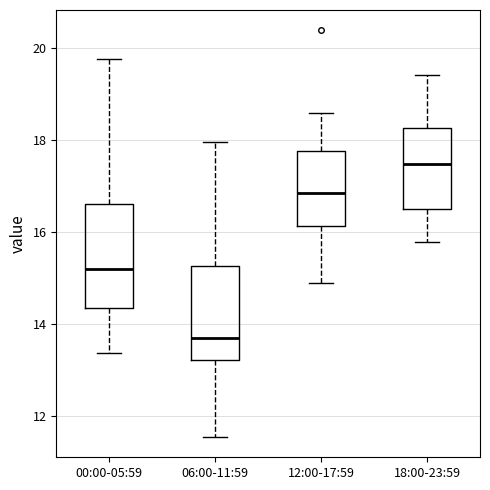

Where is the lower edge of the box for 00:00-05:59 on the y-axis? The values are not printed on the chart, so give them approximately, as read against the axis.

14.4